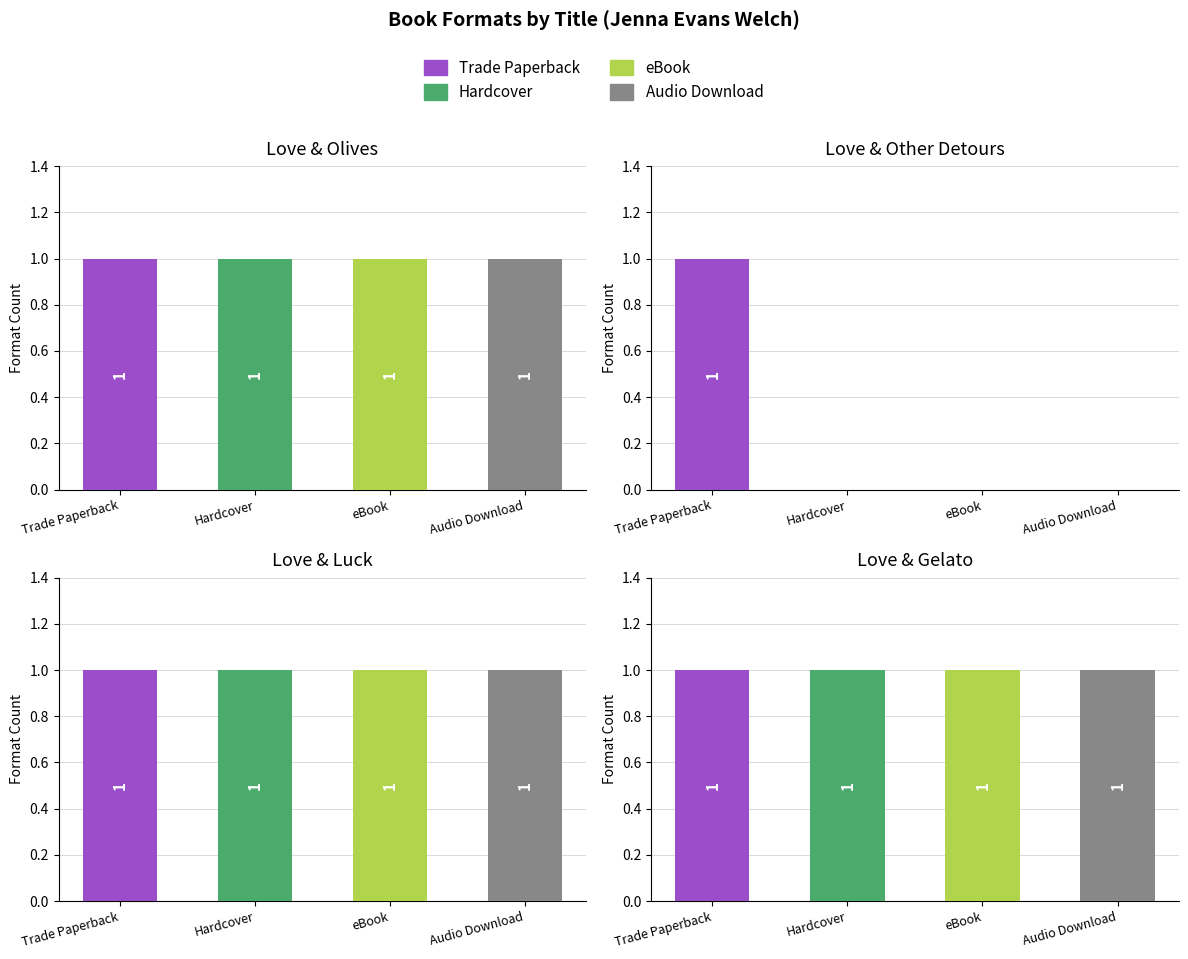

At Love & Luck, list the series in order from smallest to largest.

Trade Paperback, Hardcover, eBook, Audio Download